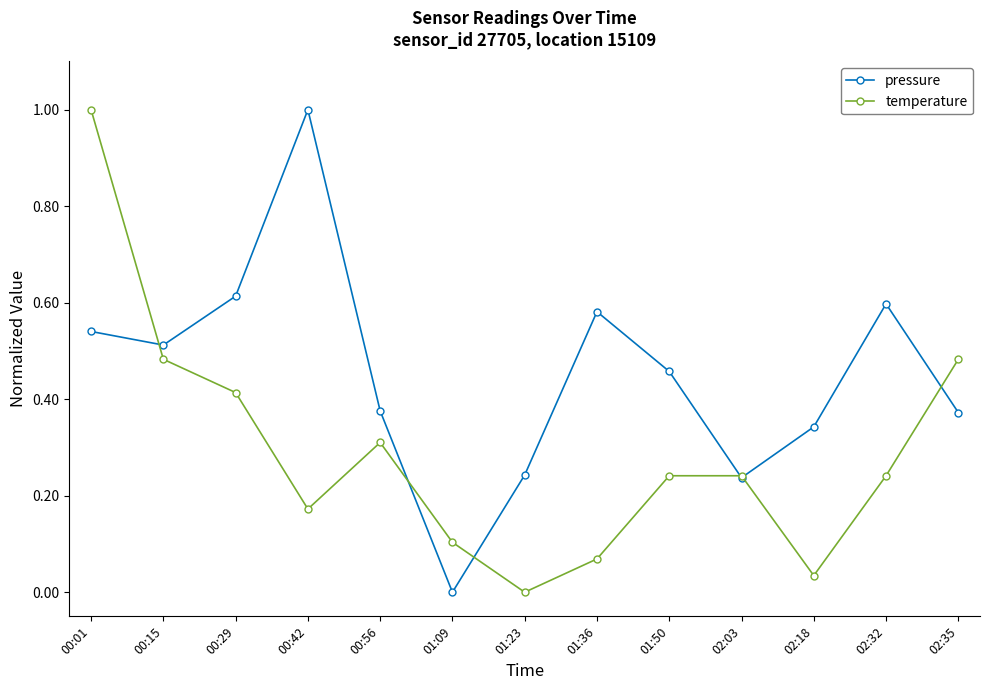

At which category does pressure reach its first local peak?

00:42